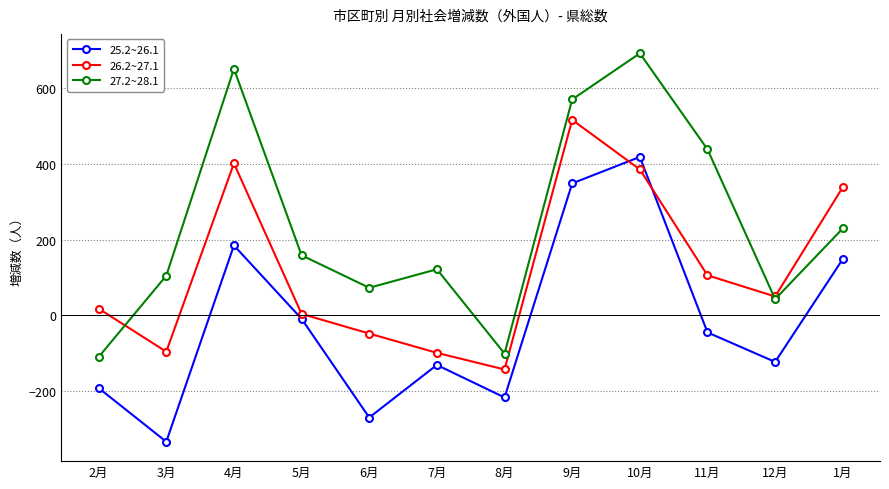

Where is the first local minimum for 26.2~27.1?

3月